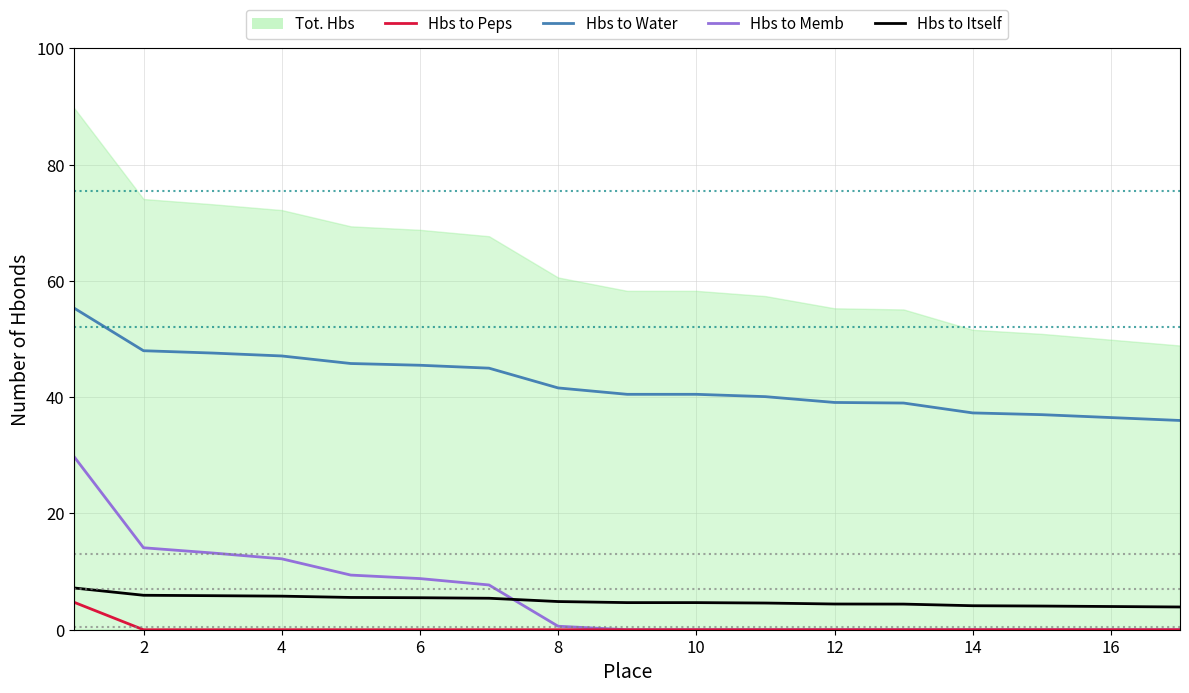

What is the average value of the Hbs to Itself series?

5.0